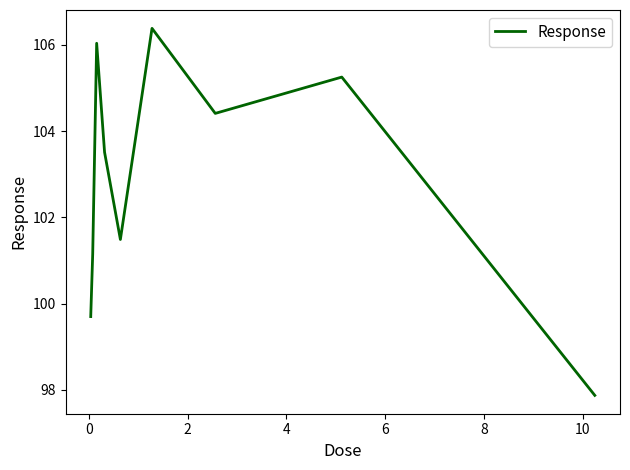

What is the maximum value shown in the chart?

106.4